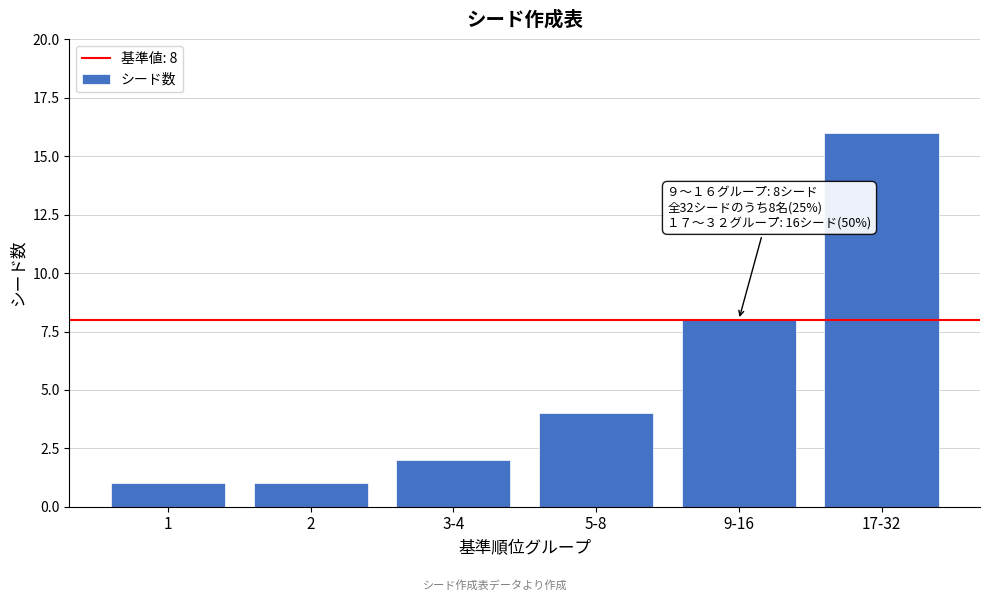

Reading left to right, what are all the values shown in this chart?

1	1	2	4	8	16